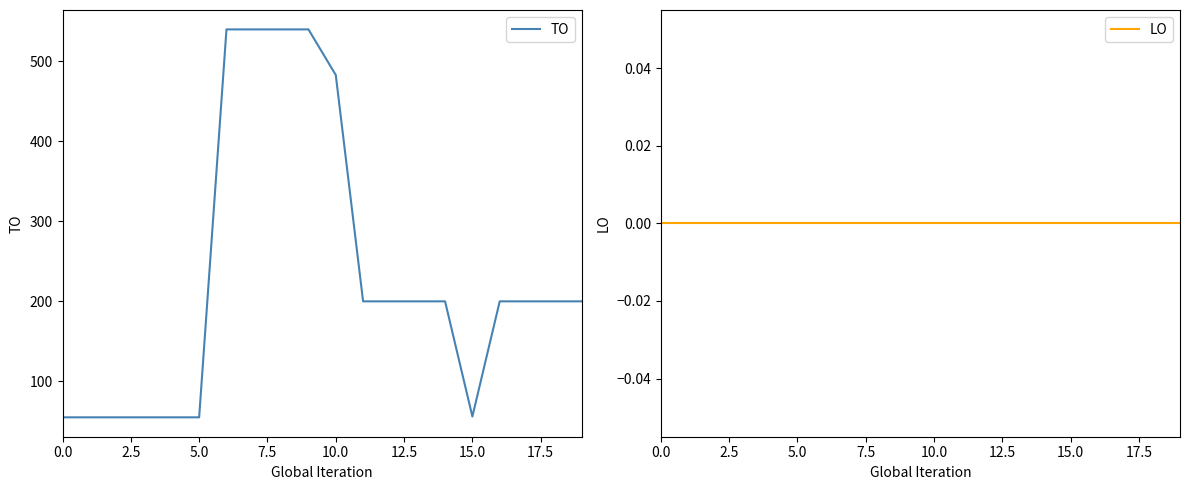

Does the chart have visible grid lines?

No